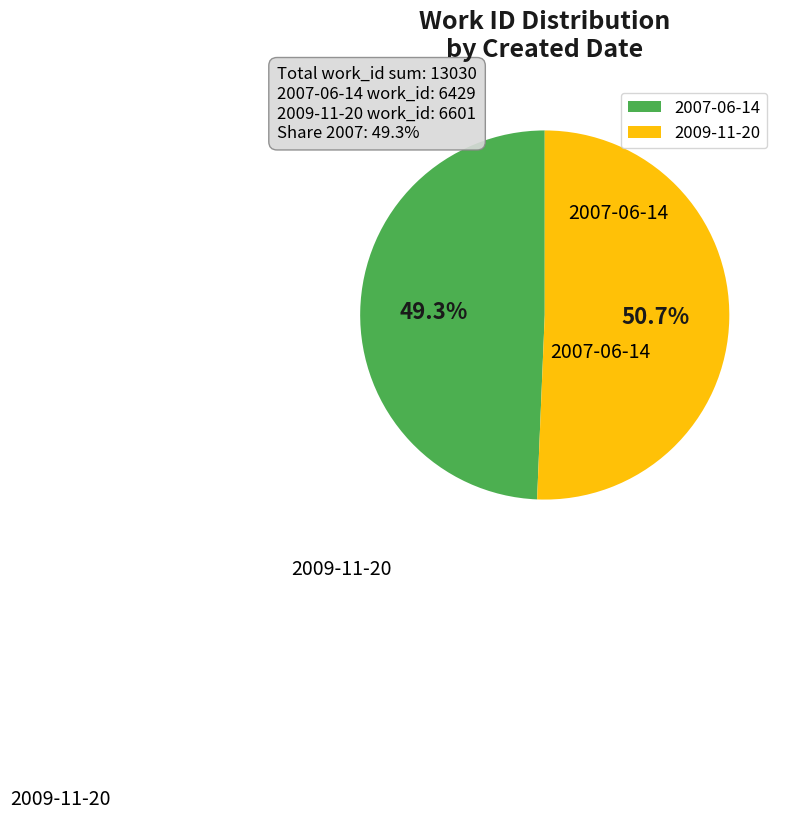

Is the sum of 2007-06-14 and 2009-11-20 greater than half?

Yes